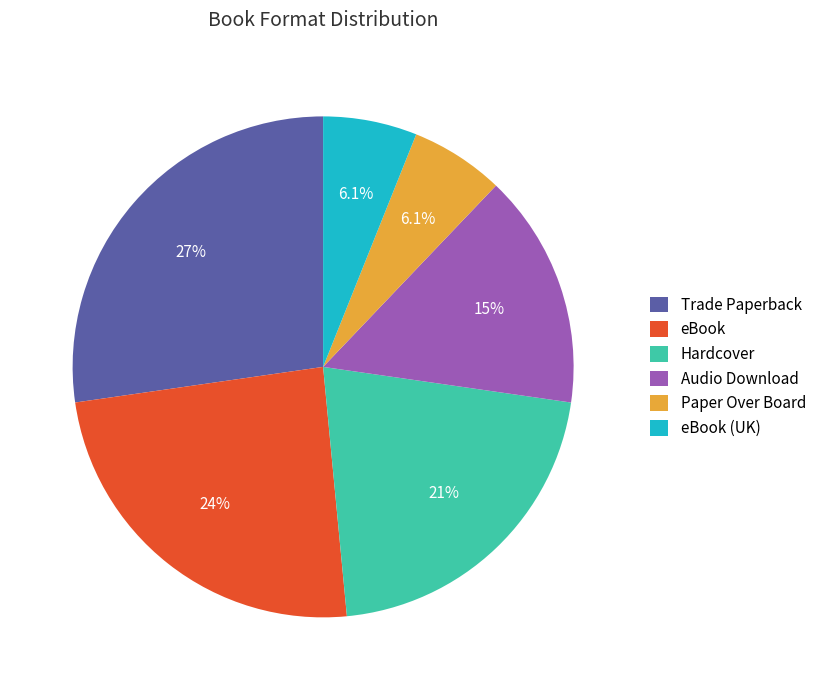

What percentage do Hardcover and Audio Download together represent?

36.4%